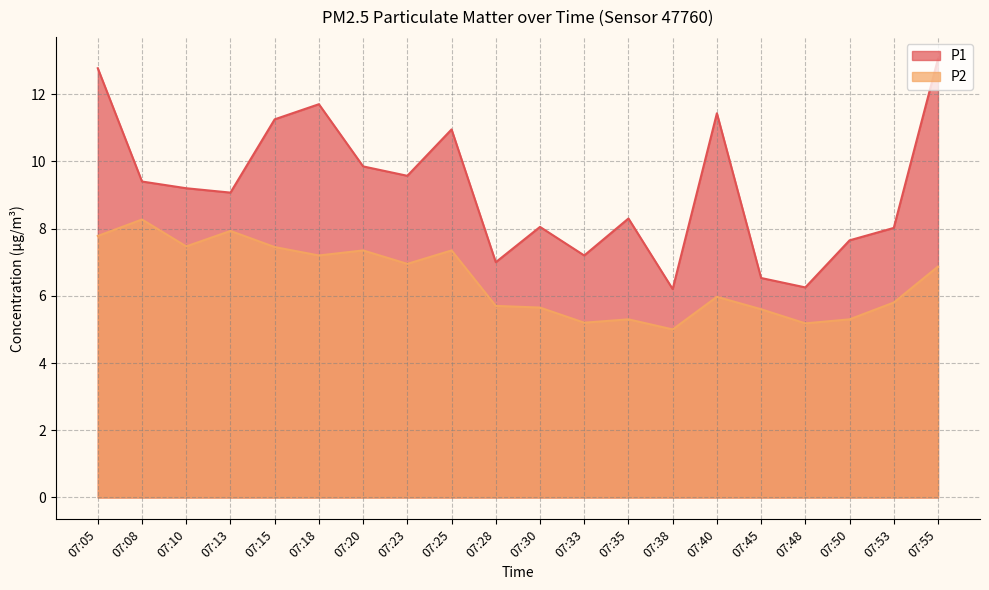

What is the sum of all P1 values?

183.4